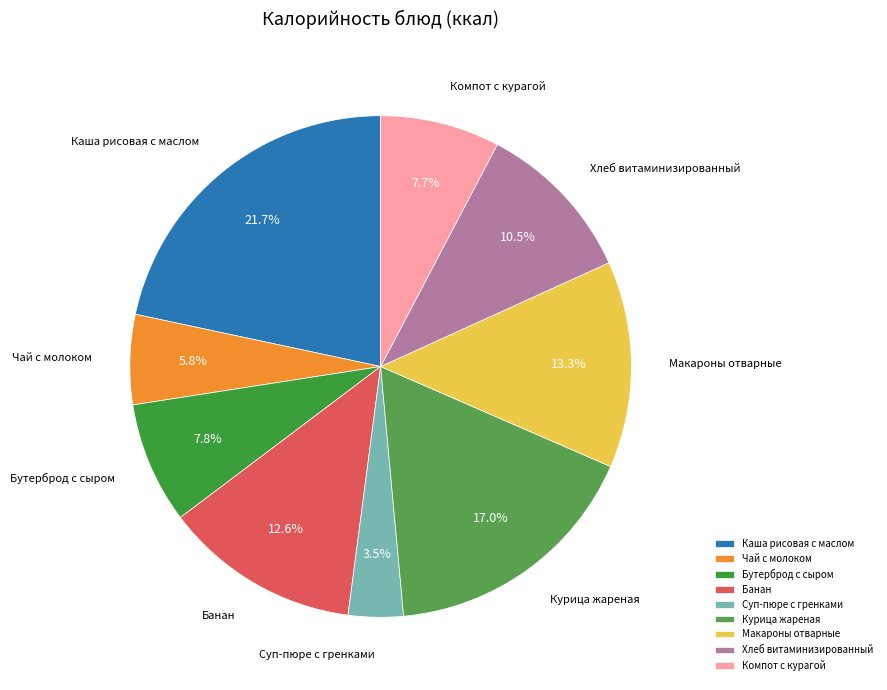

True or false: Бутерброд с сыром accounts for 22% of the total.

False